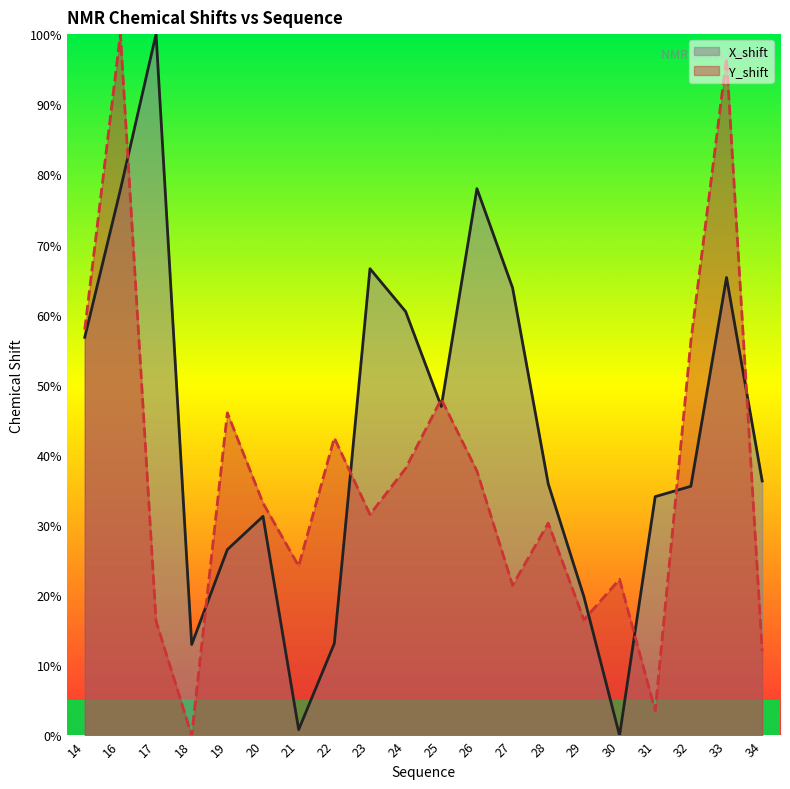

What is the maximum value shown in the chart?

100.0